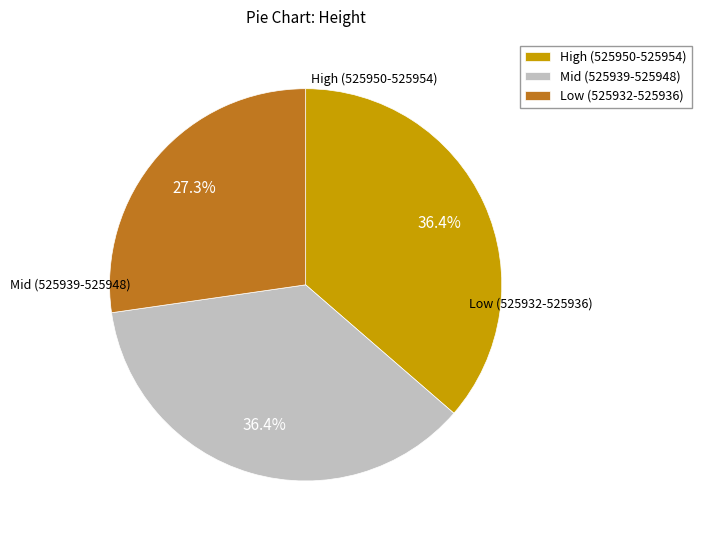

Which category has the smallest portion of the pie?

Low (525932-525936)